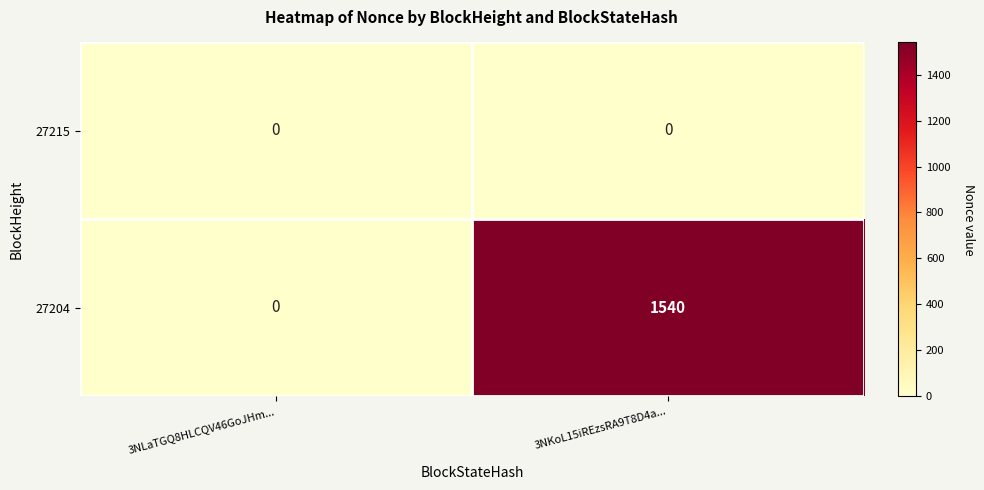

Count the number of data series in this chart.

2